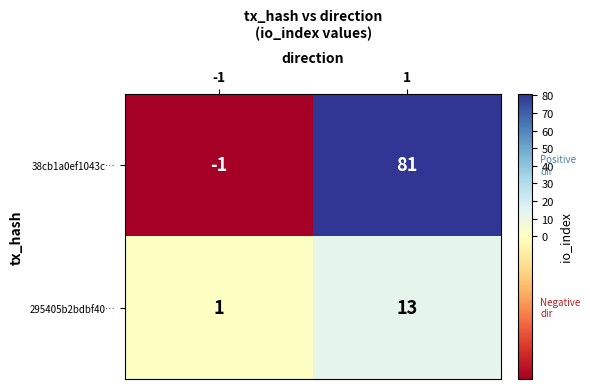

What is the approximate value of 38cb1a0ef1043c… at 1?

81